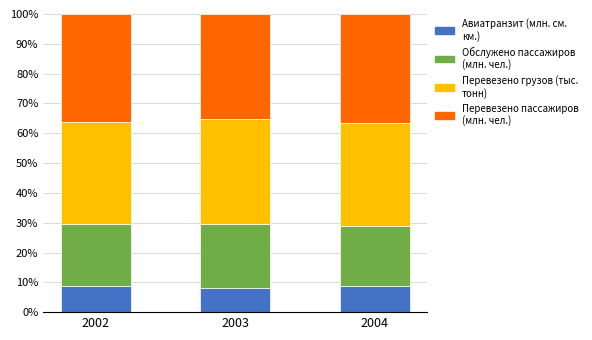

What is the total value across all series at 2003?

100.0